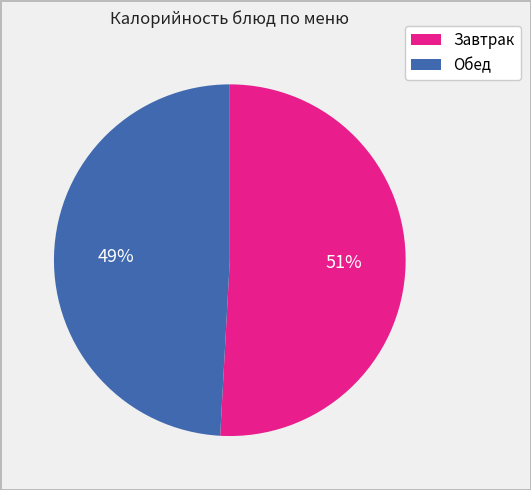

Is there a majority slice in this chart?

Yes